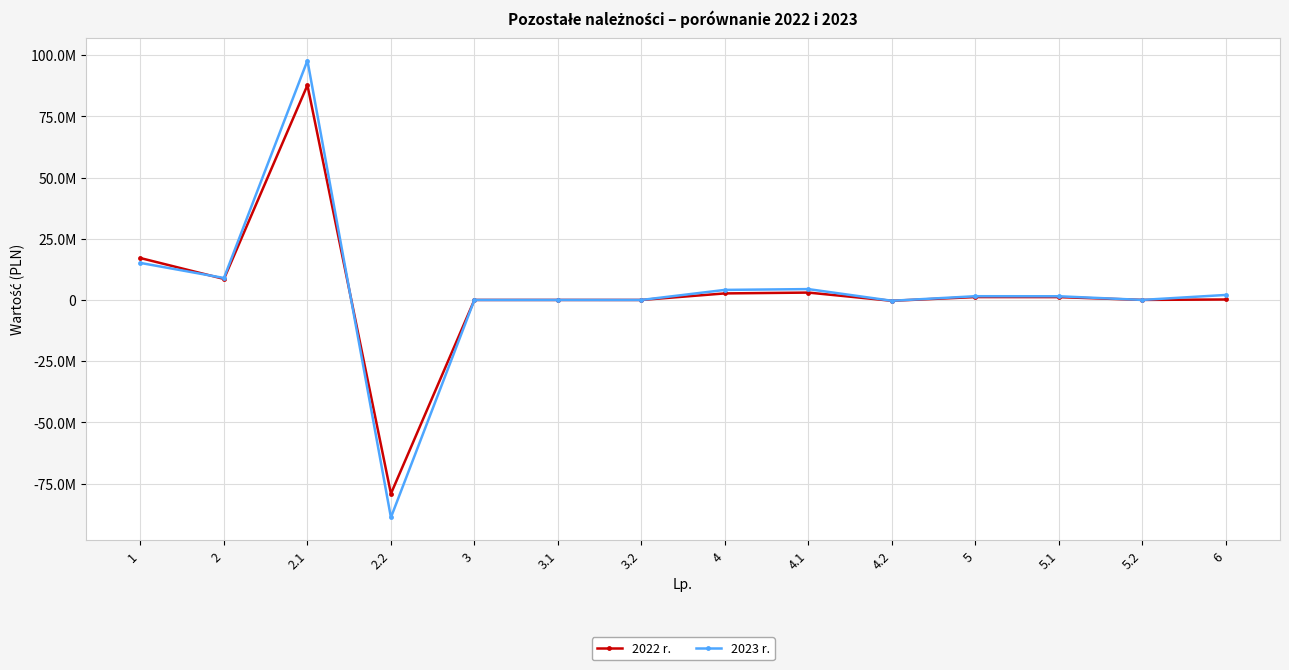

Which label corresponds to the largest value in the chart?

2.1